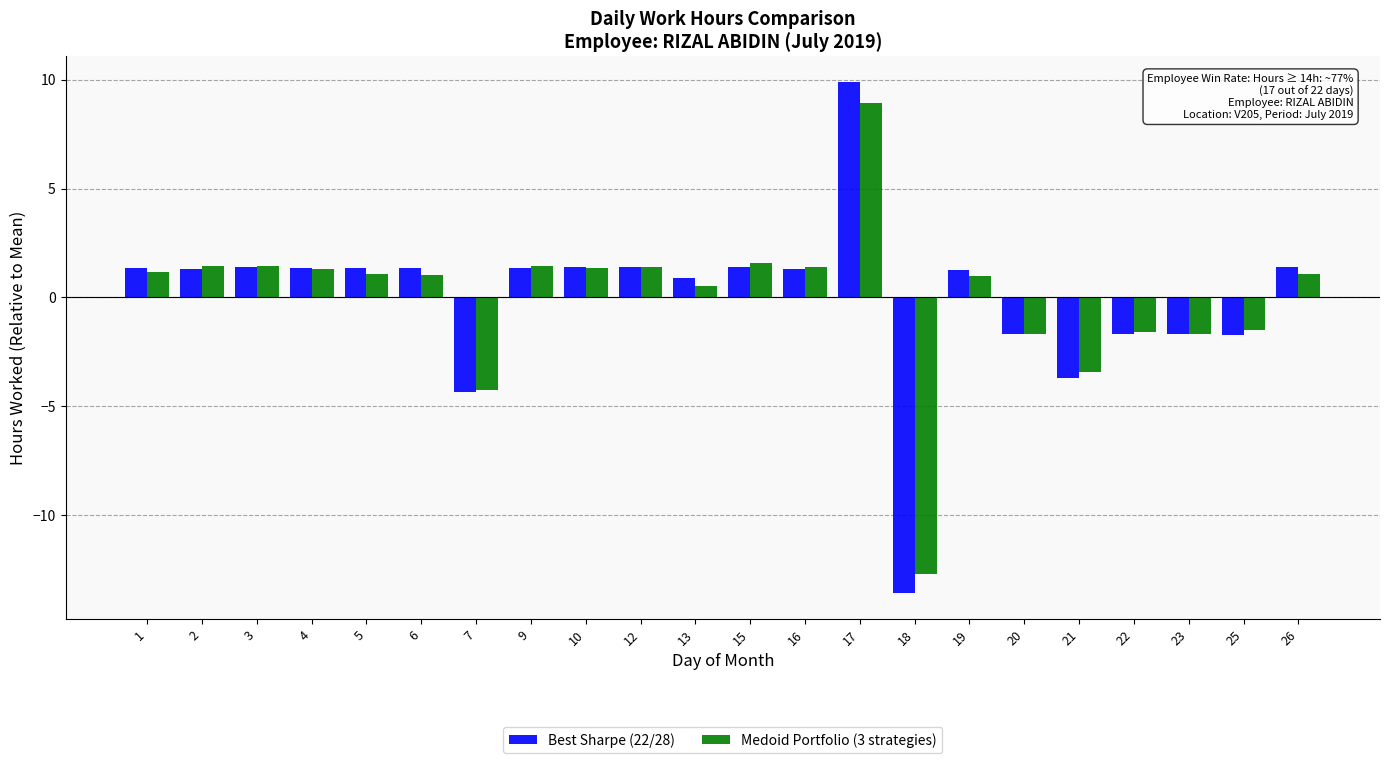

Does the chart contain any negative values?

Yes